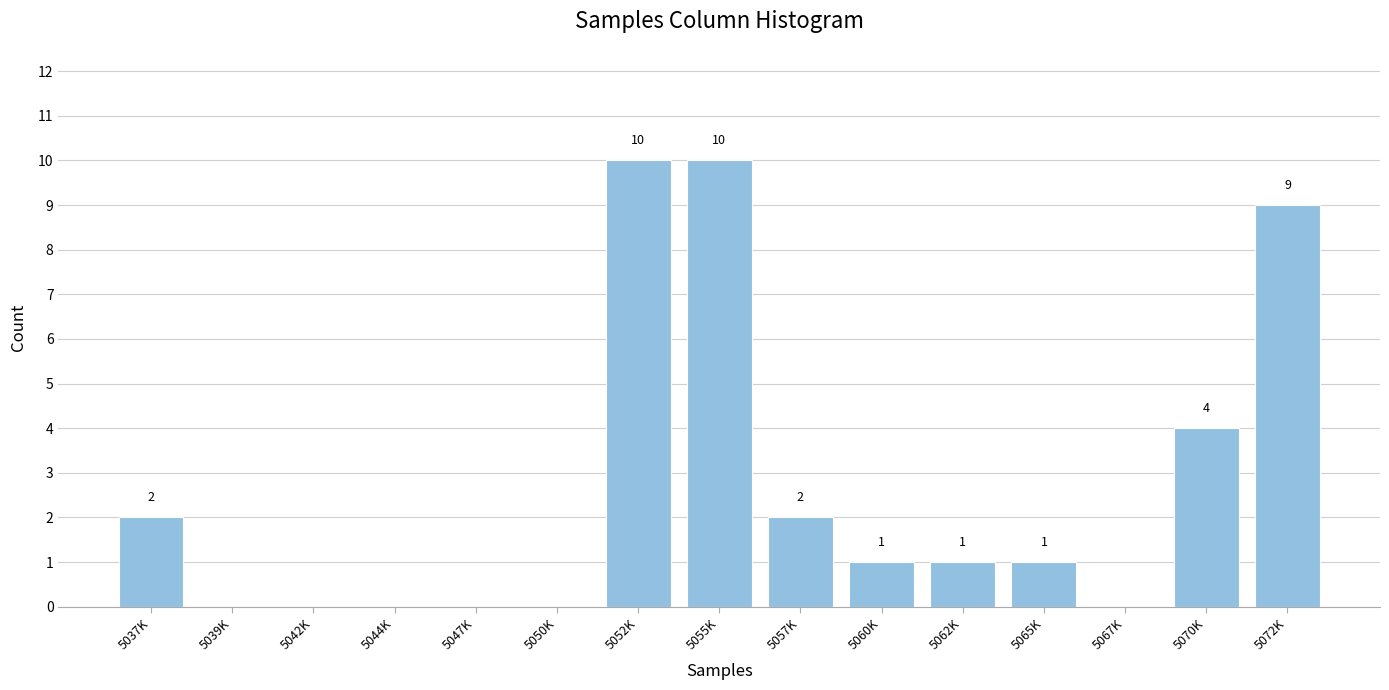

Reading left to right, what are all the values shown in this chart?

5037K=2	5039K=0	5042K=0	5044K=0	5047K=0	5050K=0	5052K=10	5055K=10	5057K=2	5060K=1	5062K=1	5065K=1	5067K=0	5070K=4	5072K=9